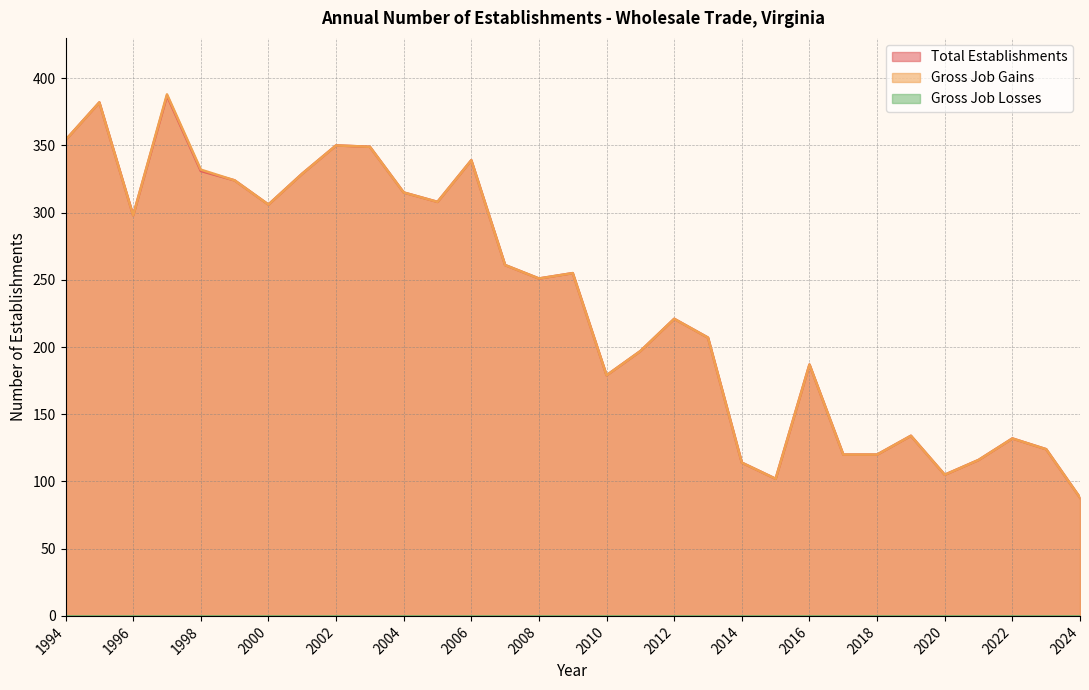

In Total Establishments, how many points are lower than both neighbors (excluding endpoints)?

7